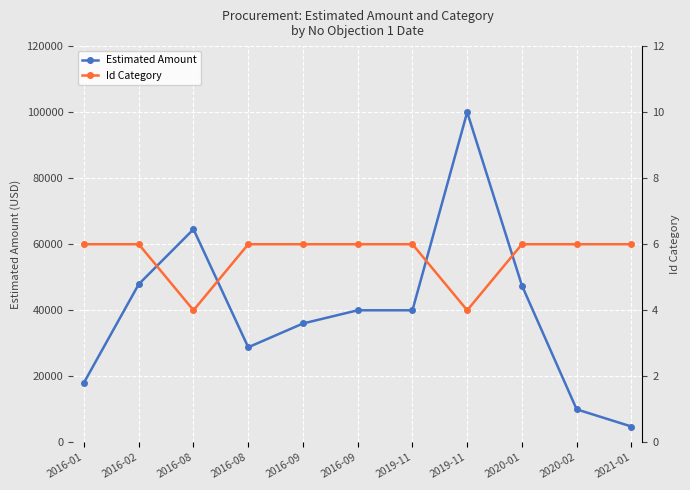

The value of Estimated Amount at 2016-01 is 30365. True or false?

False